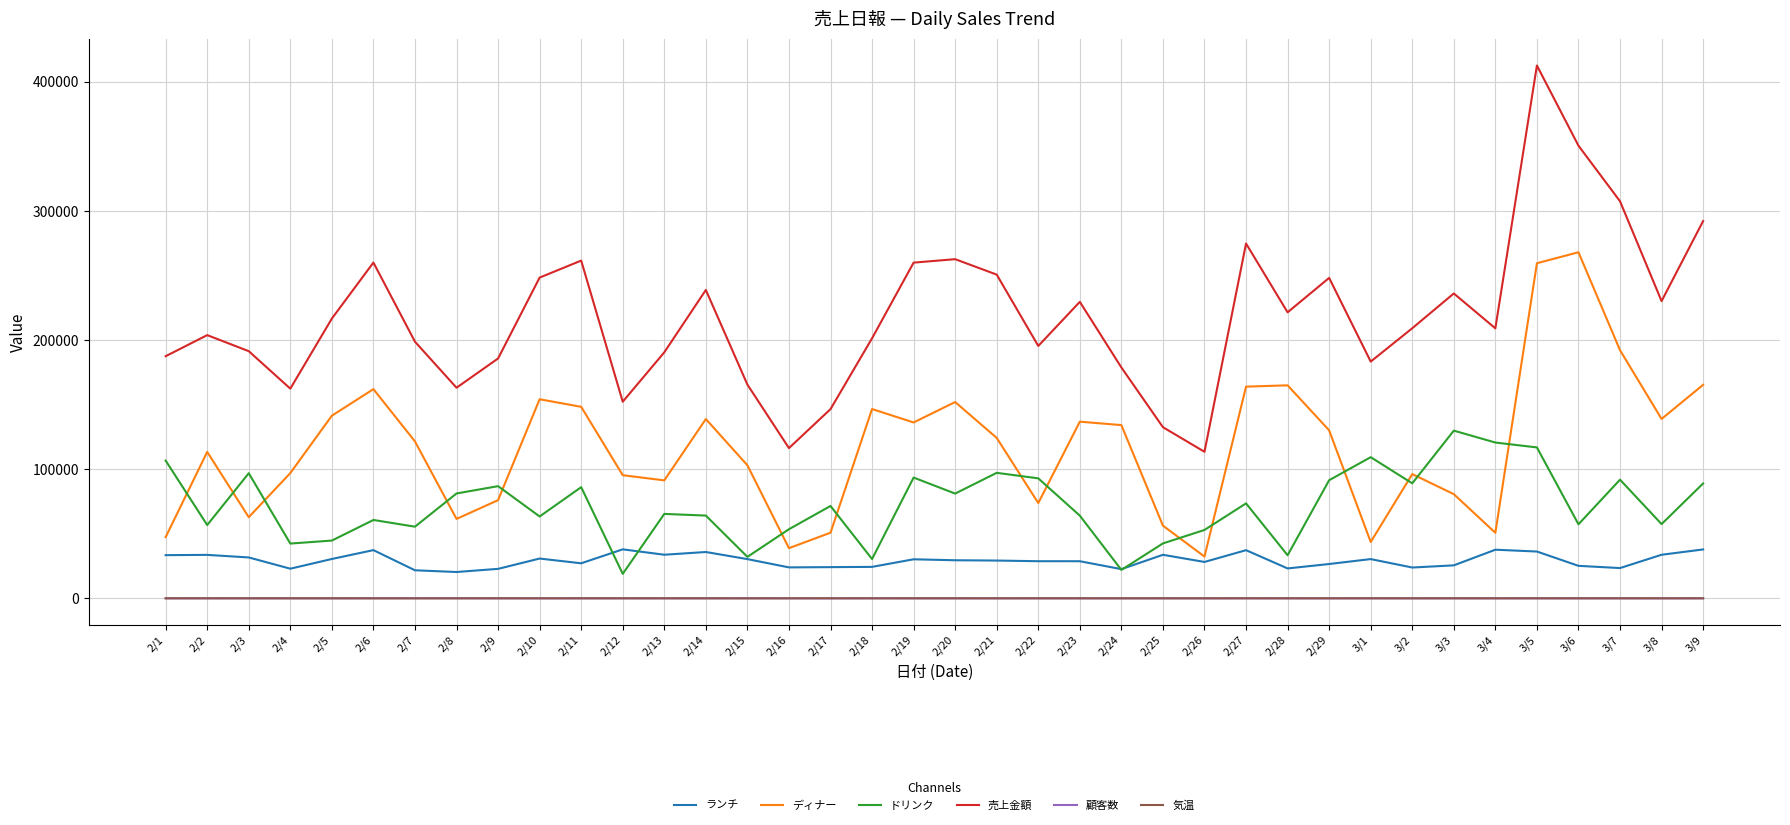

What position from the left is 2/11?

11